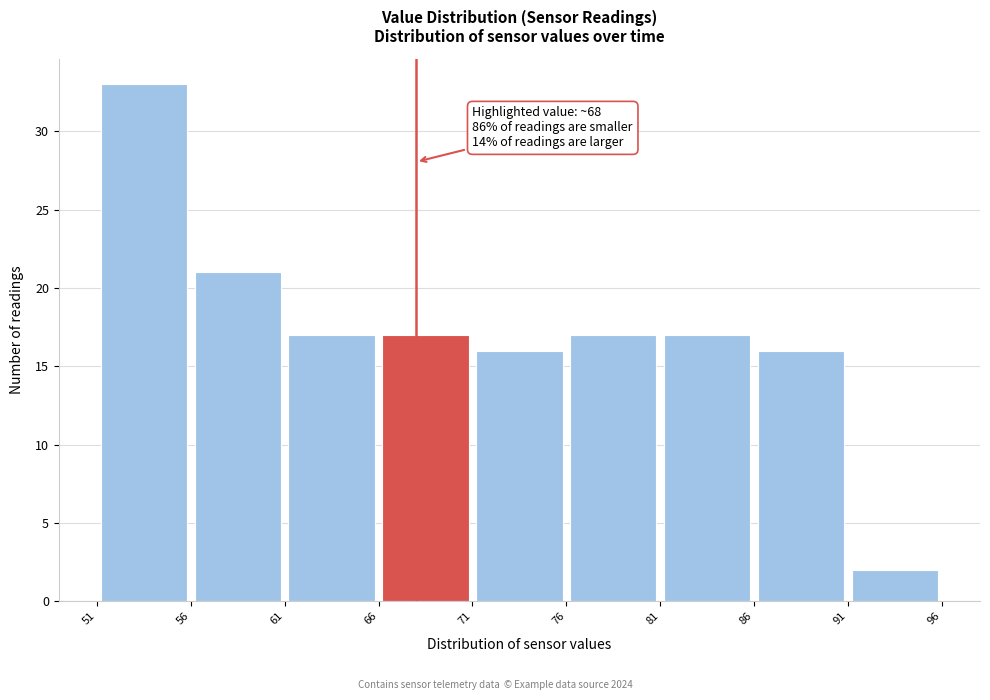

Over which range of the x-axis is the bar tallest?

51 to 56